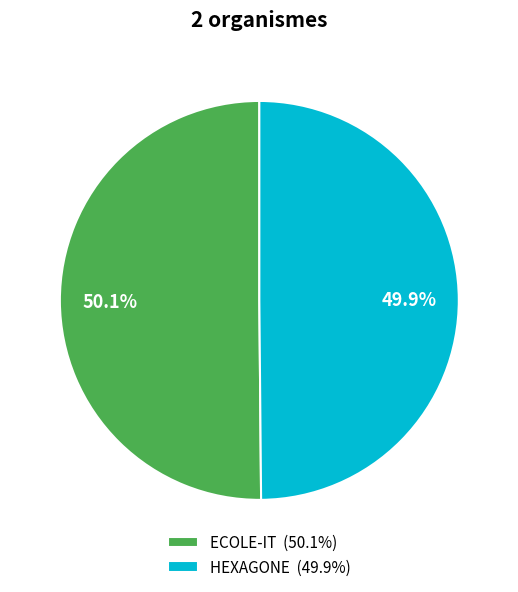

Does any single category account for the majority?

Yes